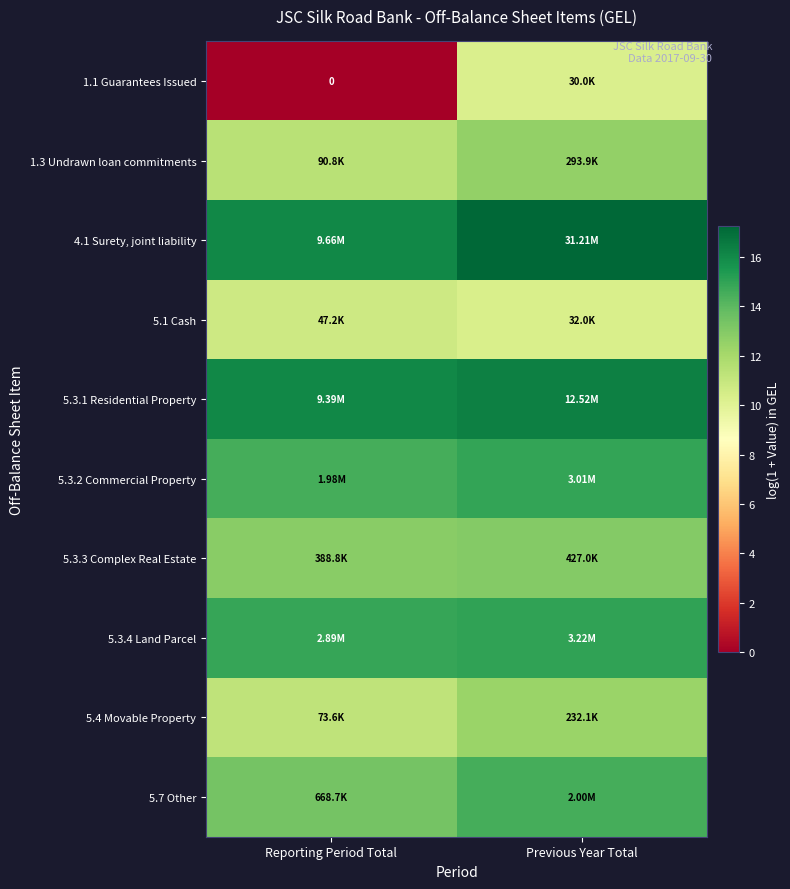

Count the 5.7 Other values in the range 13 to 14.

1